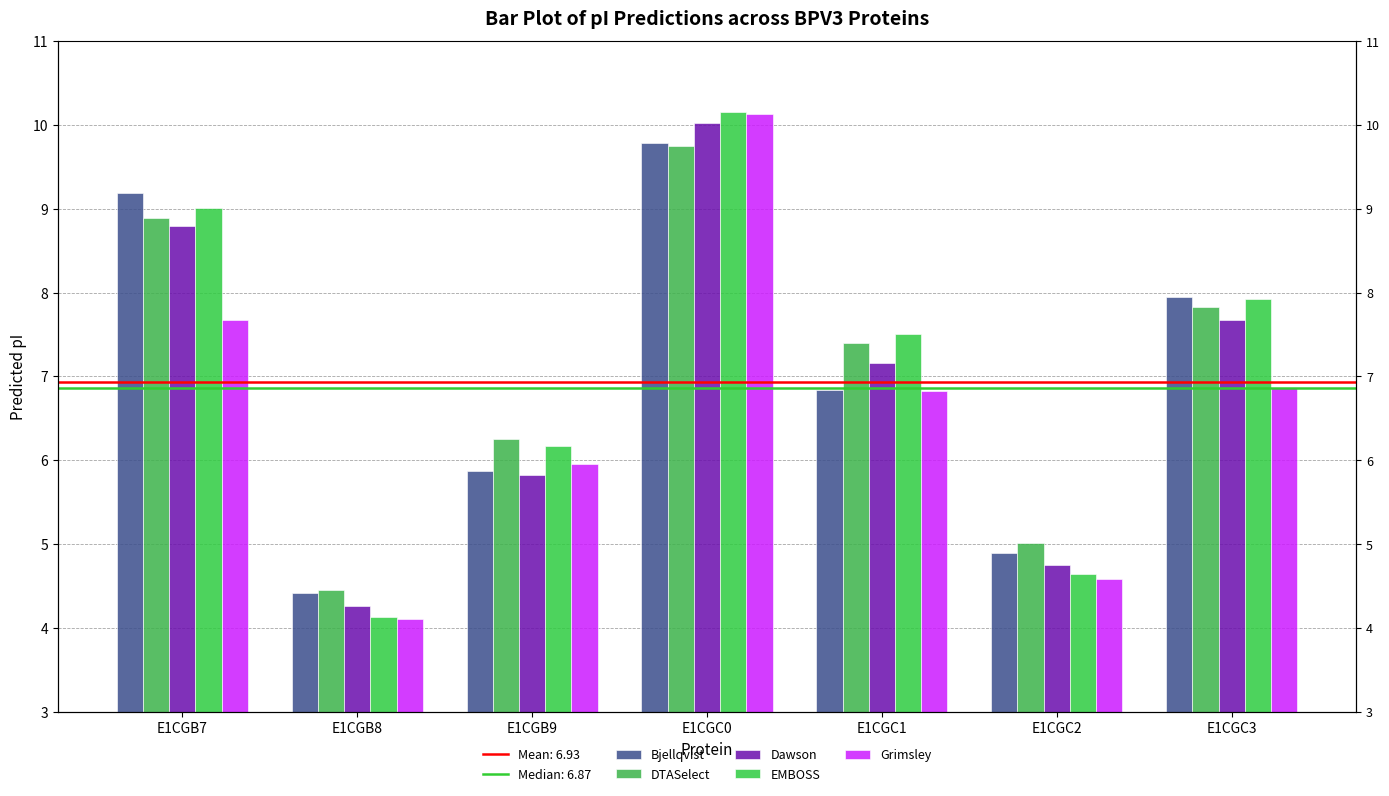

How many categories are shown in the chart?

7